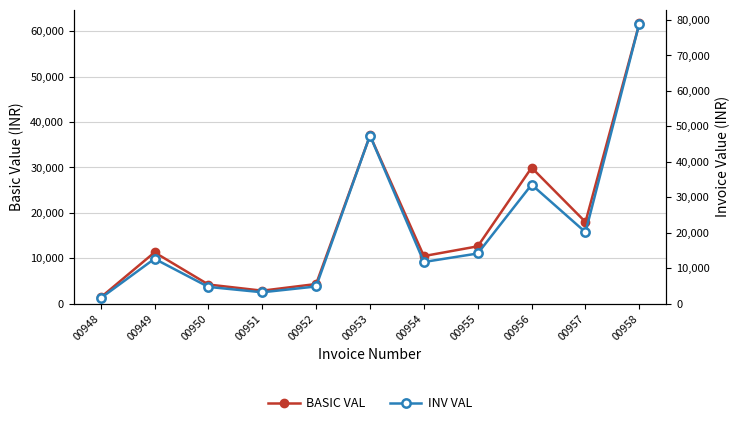

At which label is BASIC VAL closest to 31516?

00956